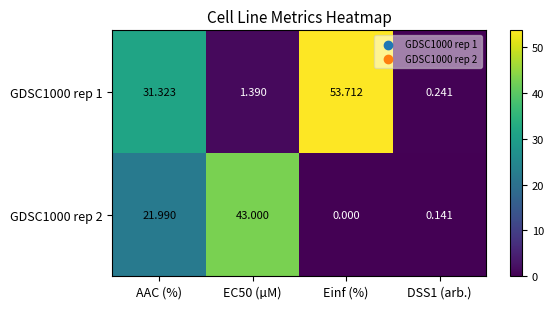

At which label does GDSC1000 rep 2 reach its minimum?

Einf (%)